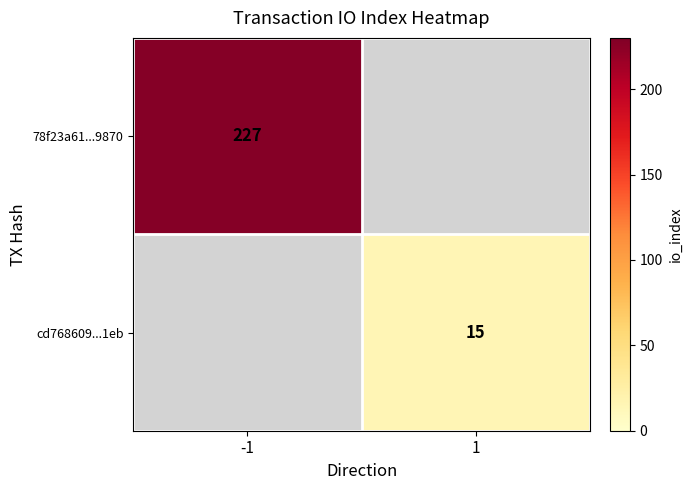

The 78f23a61...9870 series shows 300 at -1. True or false?

False